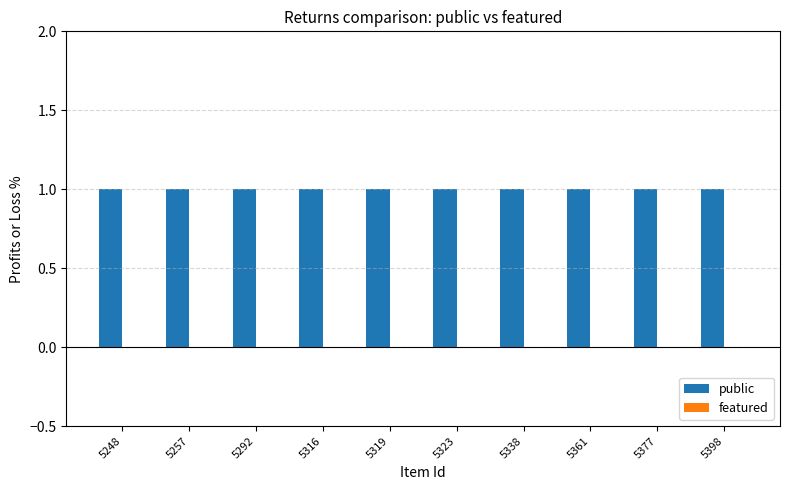

Which has a higher value, 5319 or 5292?

5319